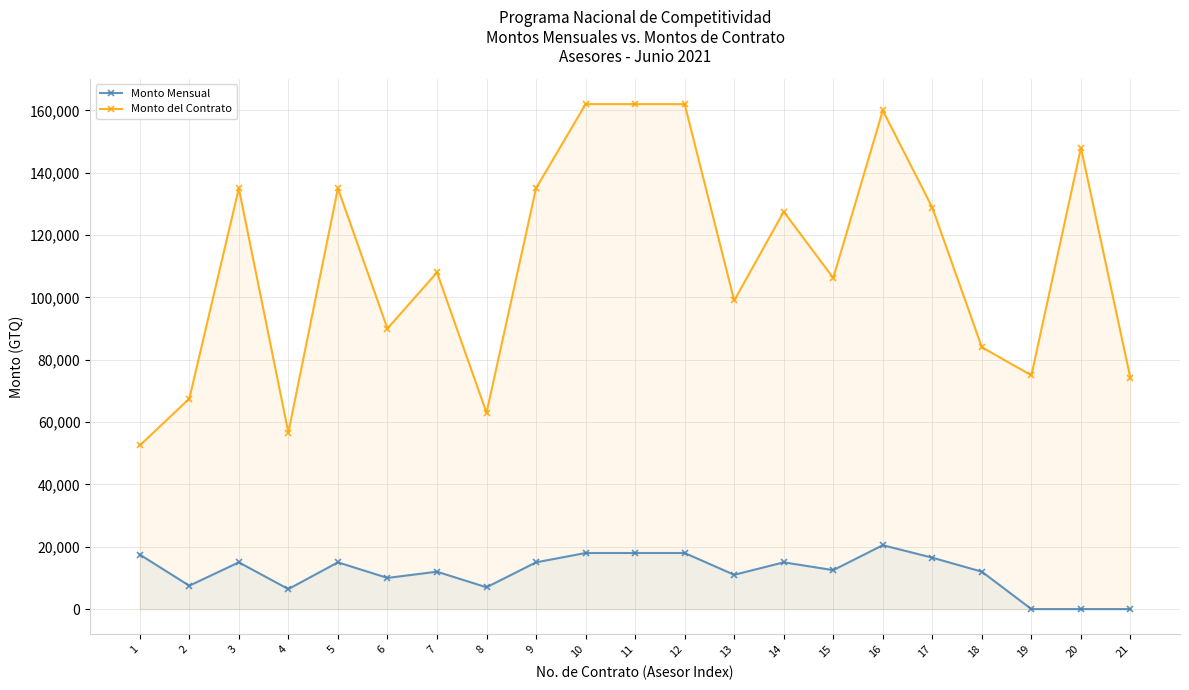

Is it true that Monto Mensual equals 11699.6 at 2?

False